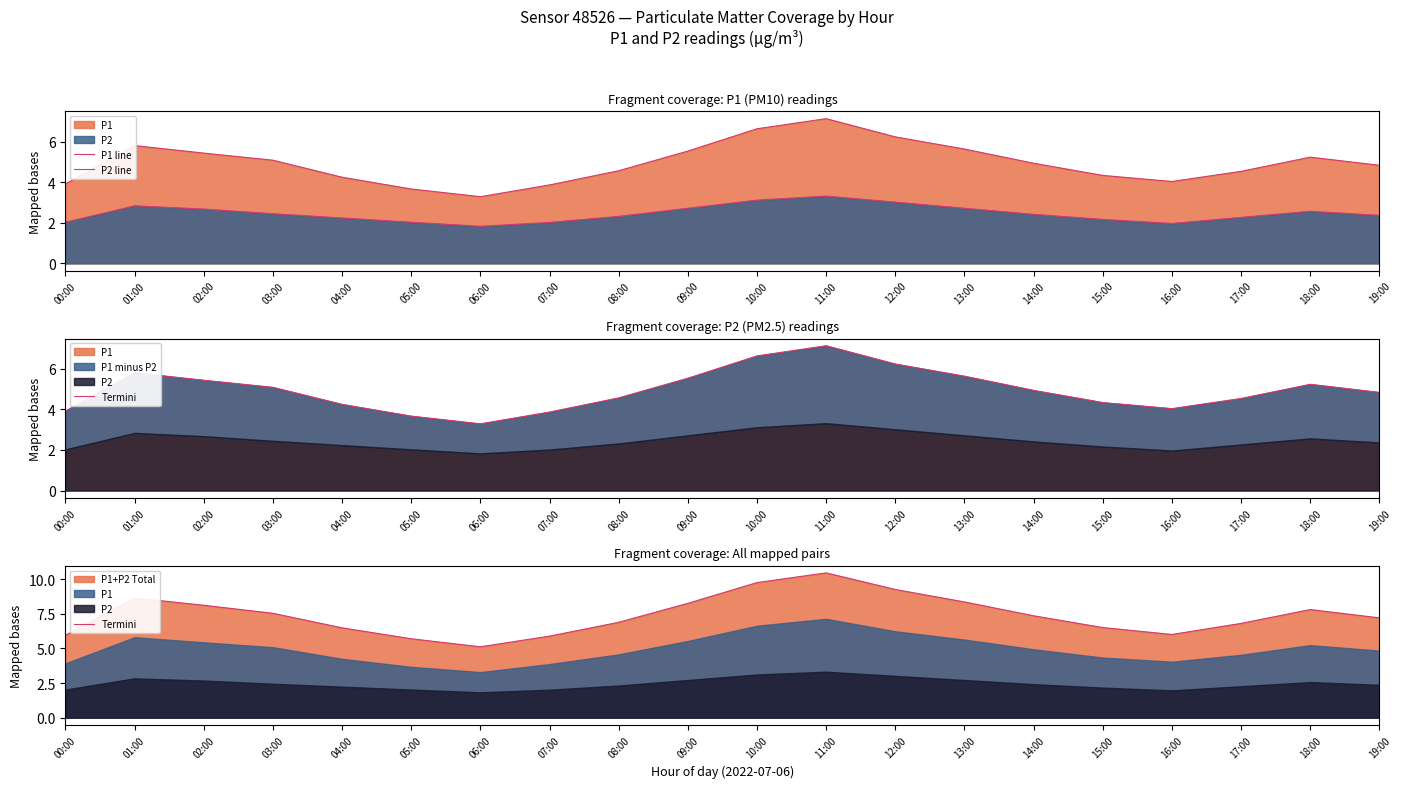

At which label does P1 line first exceed 4?

01:00